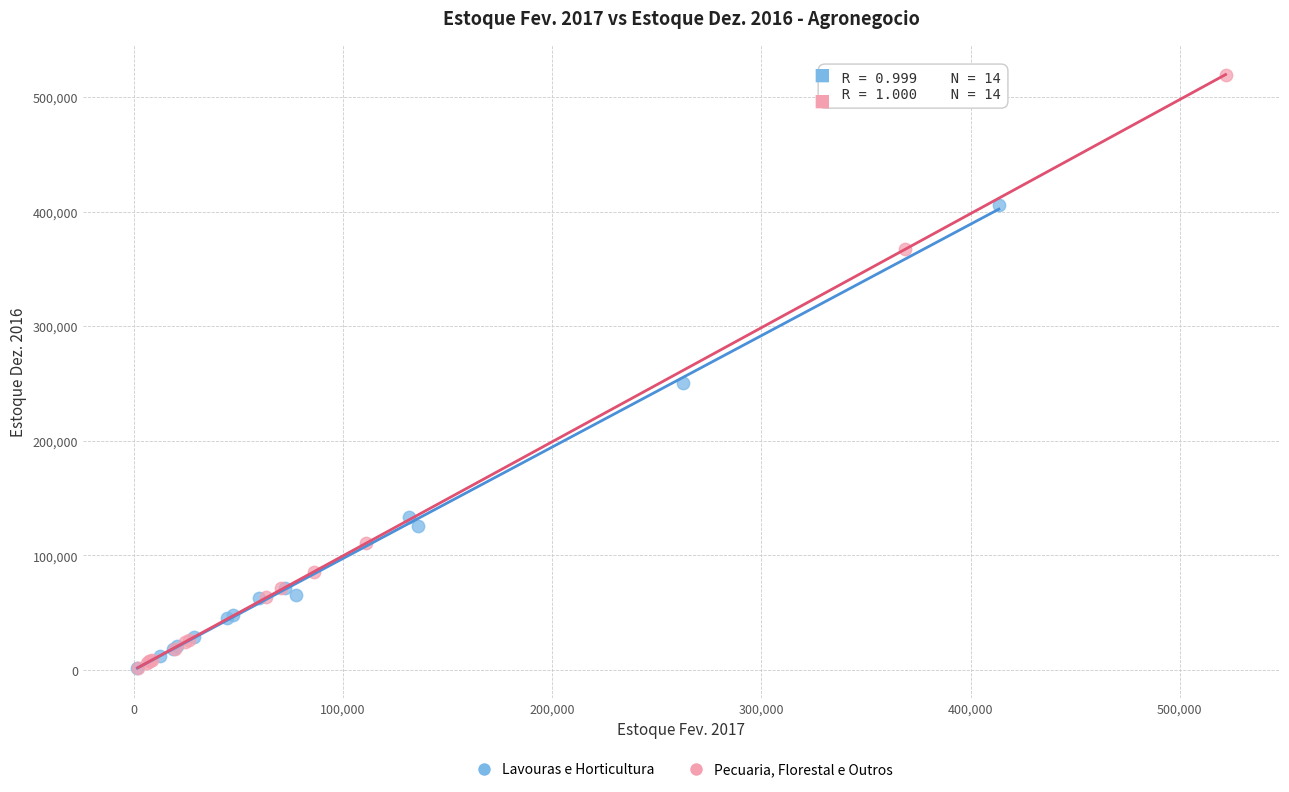

What are all the series names shown in the legend?

Lavouras e Horticultura, Pecuaria, Florestal e Outros